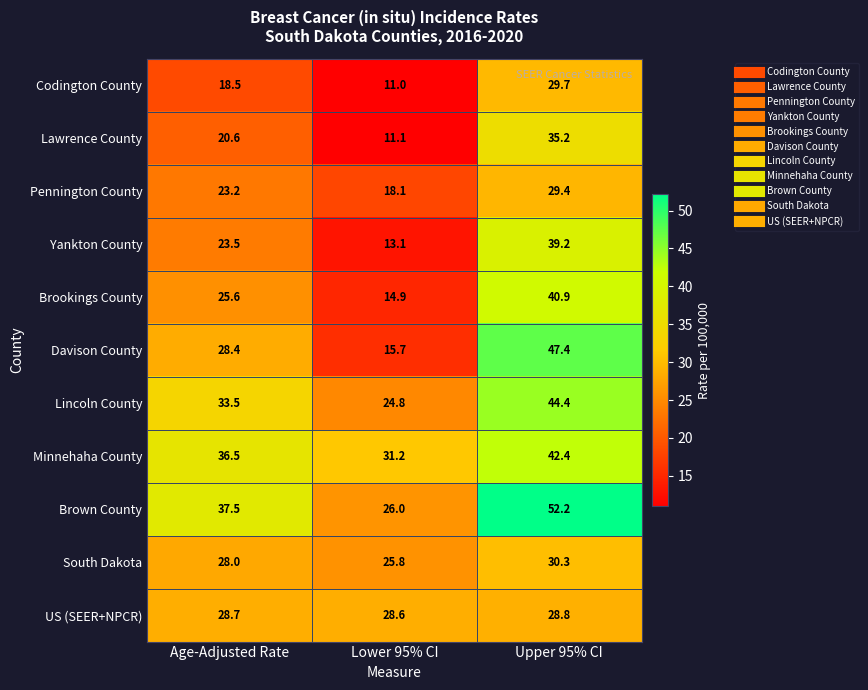

What is the approximate value of Brown County at Lower 95% CI?

26.0